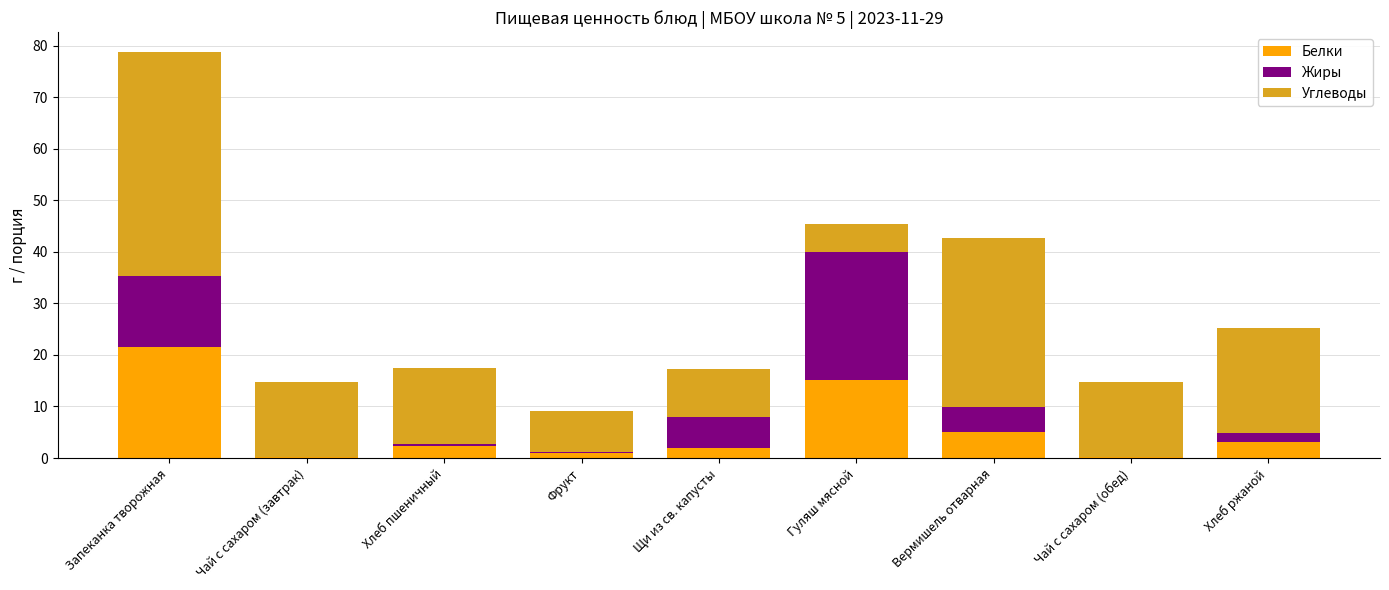

Are the bars grouped side by side (vs. stacked)?

No